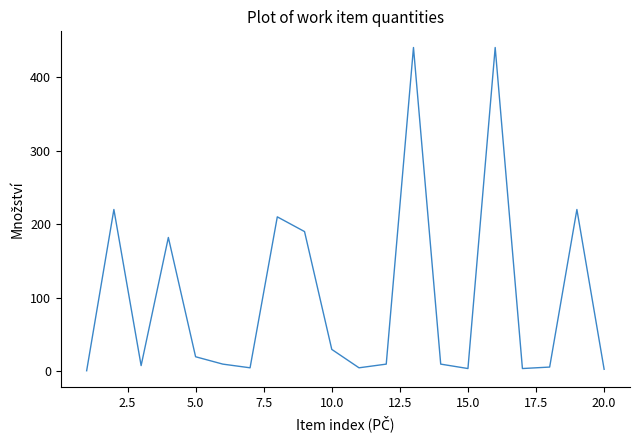

What is the difference between the maximum and second lowest values?

437